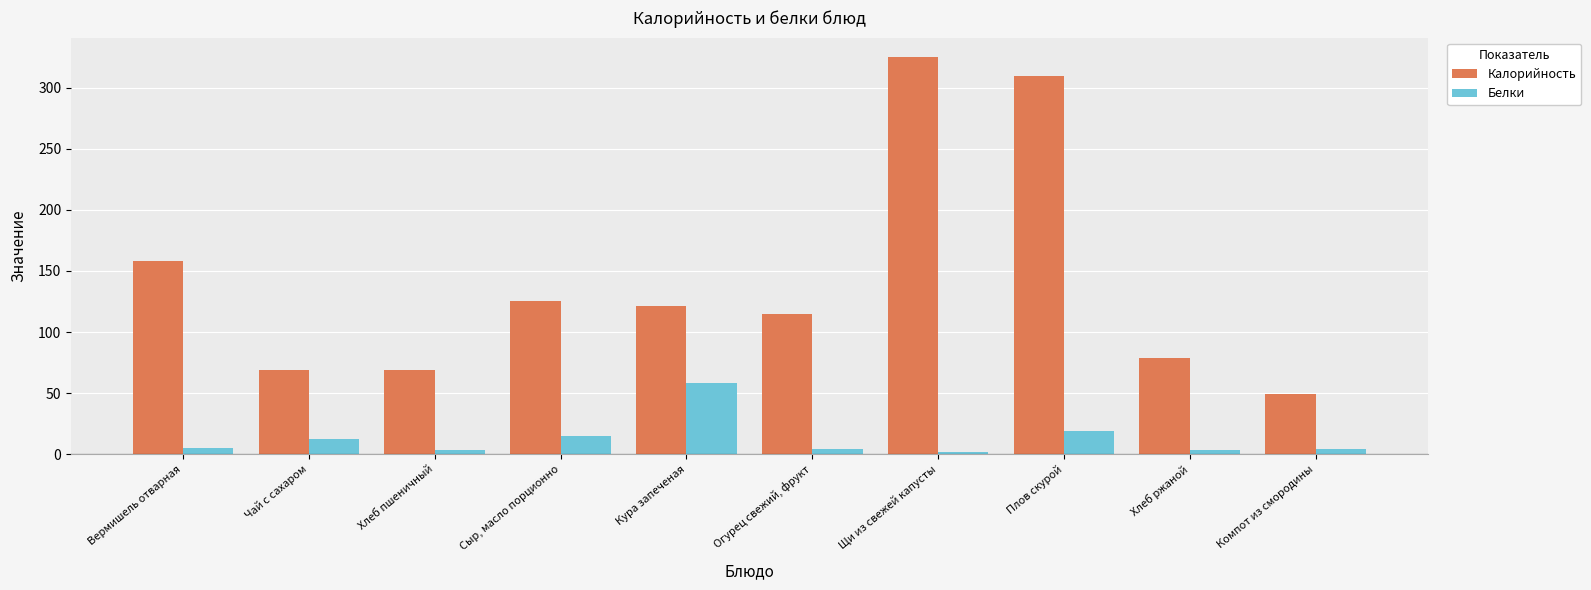

Which series has the largest total across all categories?

Калорийность